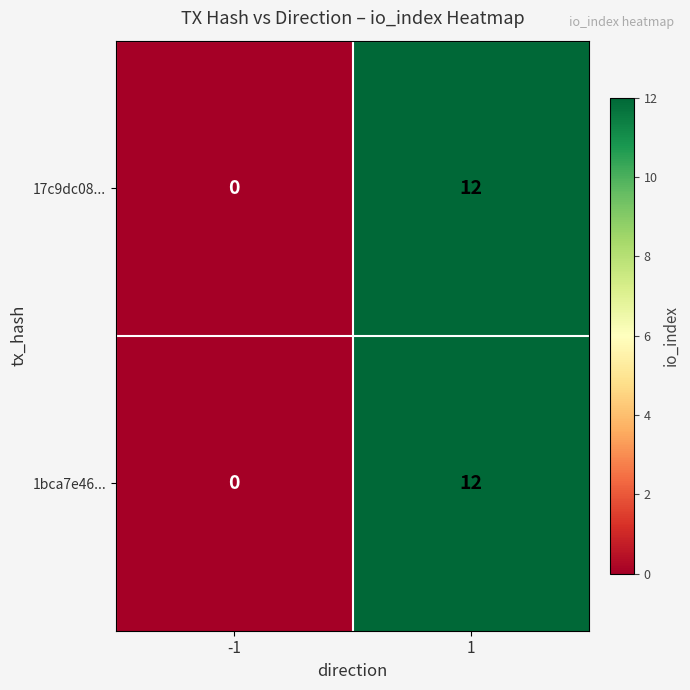

Reading left to right, extract all data points from this chart.

17c9dc08...: -1=0	1=12
1bca7e46...: -1=0	1=12